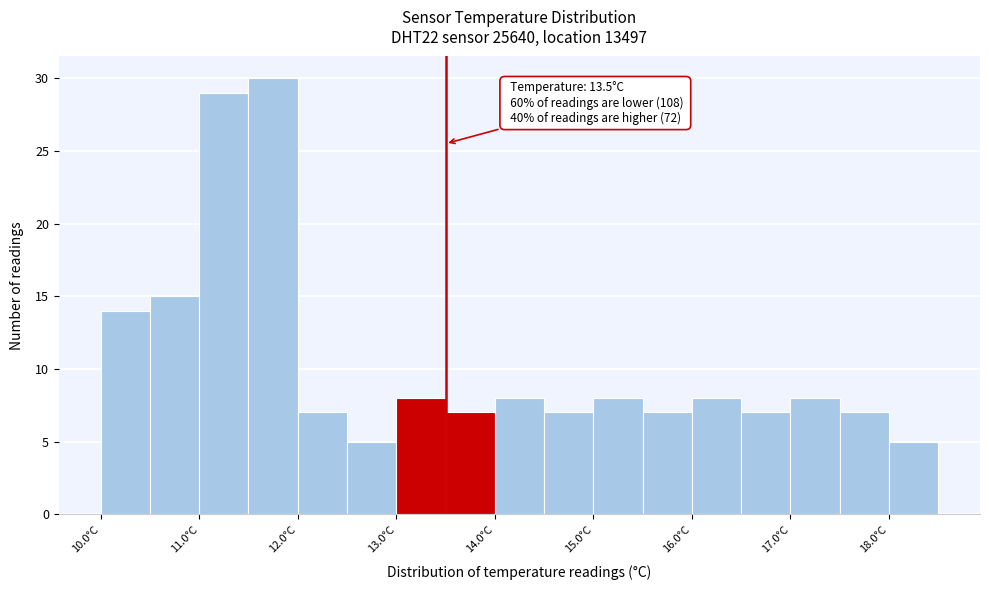

Over which range of the x-axis is the bar tallest?

11.5 to 12.0